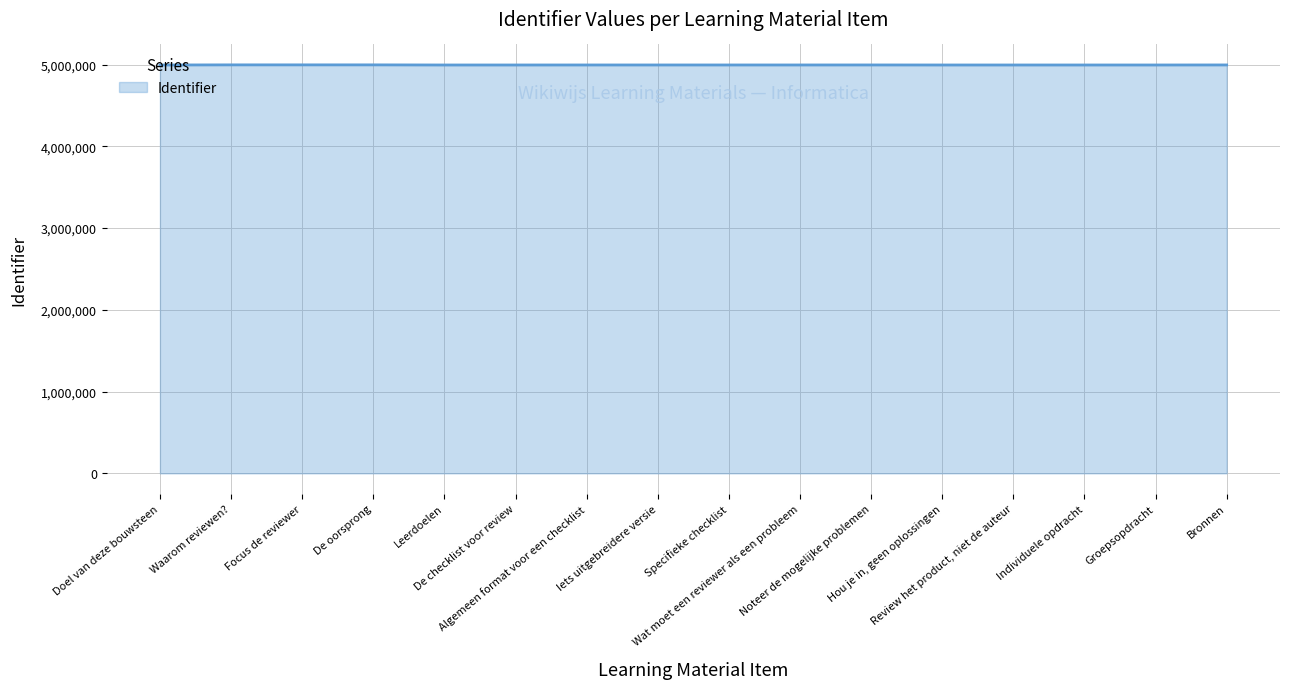

What is the approximate value at Algemeen format voor een checklist?

4994430